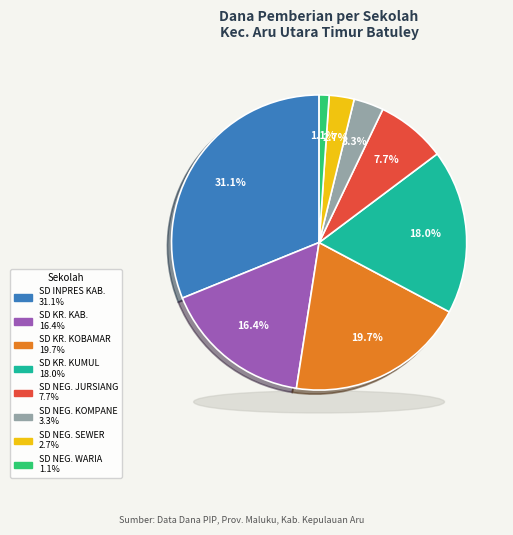

Is there a majority slice in this chart?

No